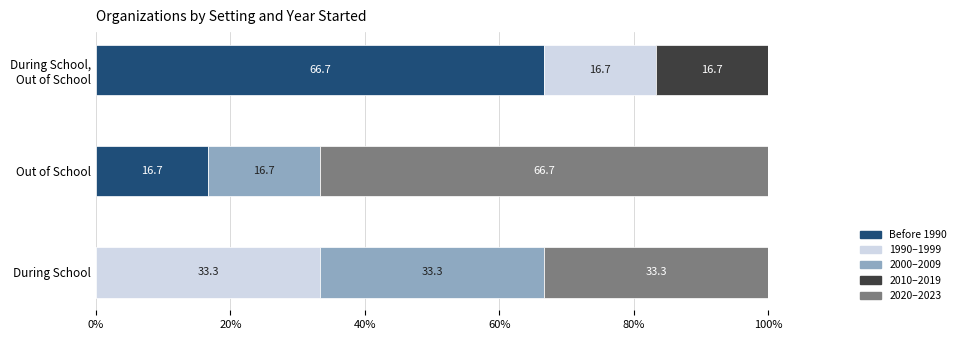

Read the Before 1990 value at Out of School.

16.7